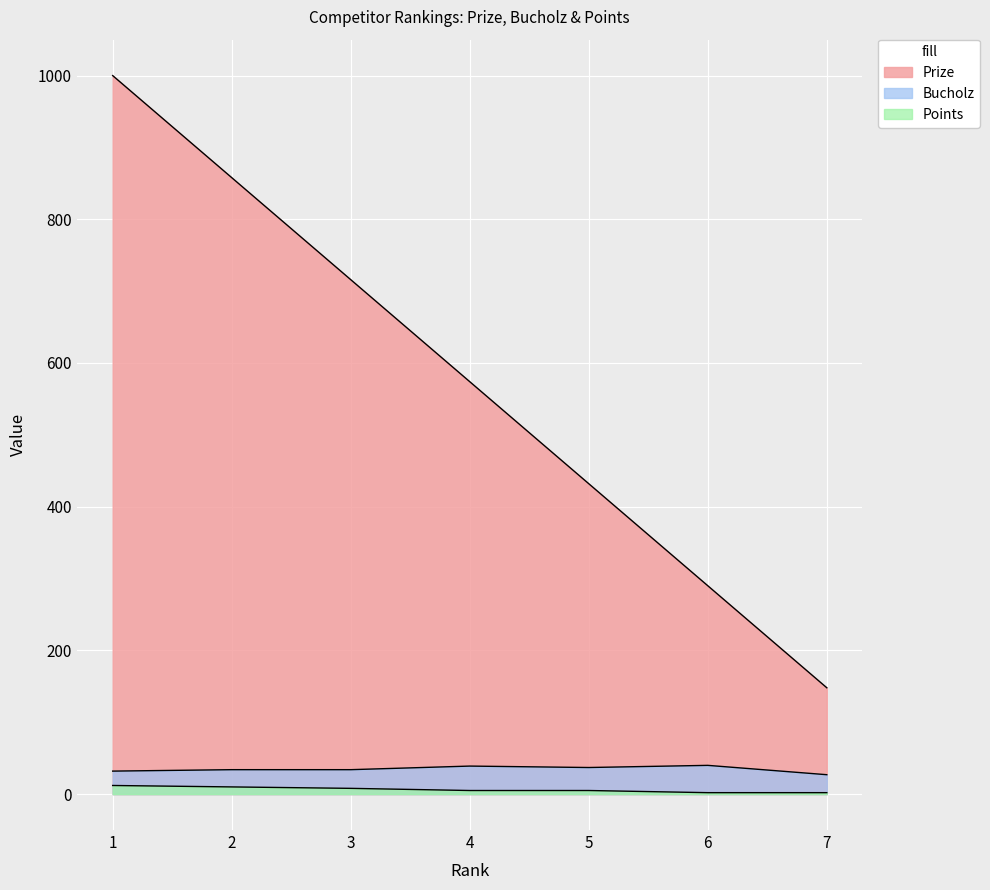

List the labels in order of Prize value, largest first.

1, 2, 3, 4, 5, 6, 7